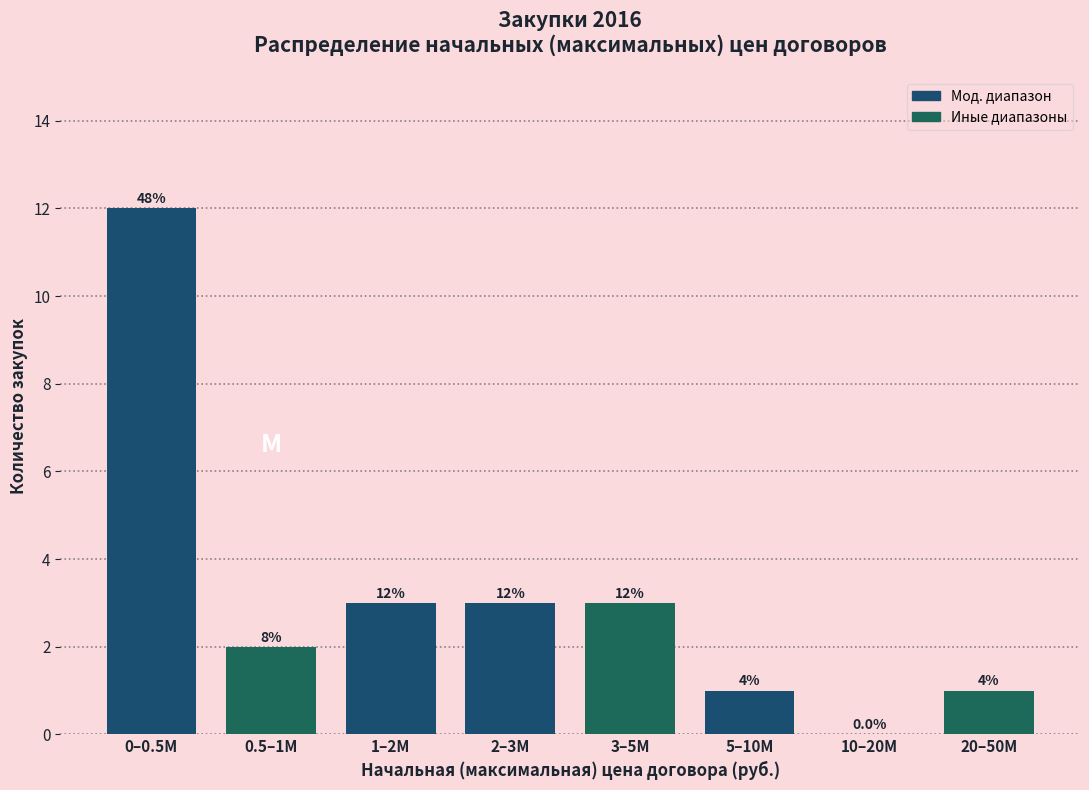

Reading right to left, list all the values displayed in this chart.

20–50M=1	10–20M=0	5–10M=1	3–5M=3	2–3M=3	1–2M=3	0.5–1M=2	0–0.5M=12